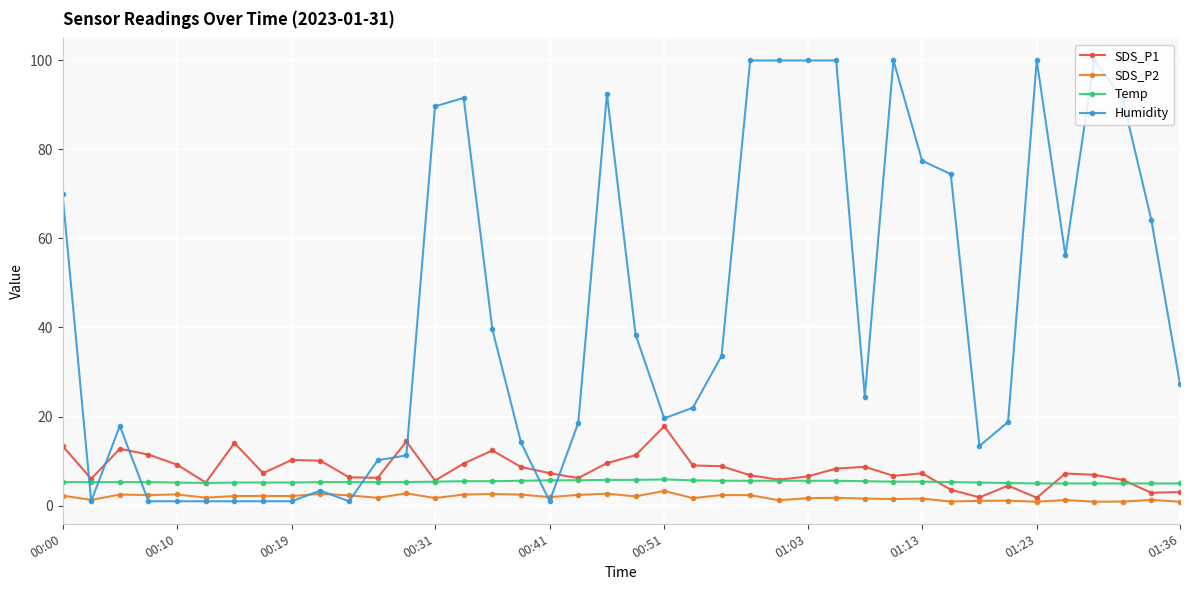

What is the difference between the second highest and minimum values in the Humidity series?

98.9